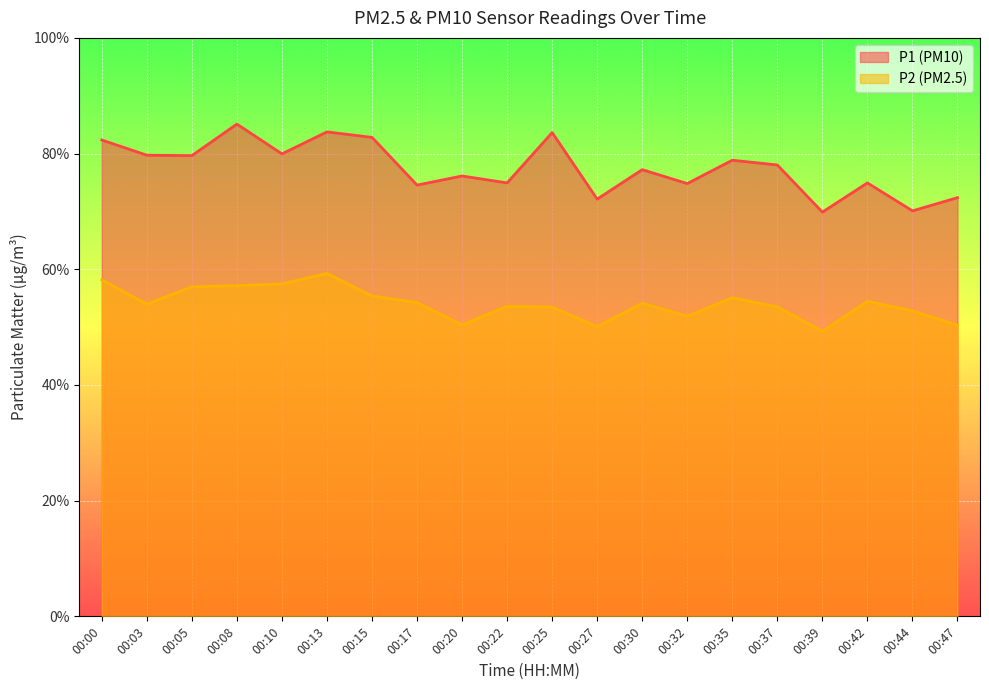

At which category is the sum across all series the highest?

00:13